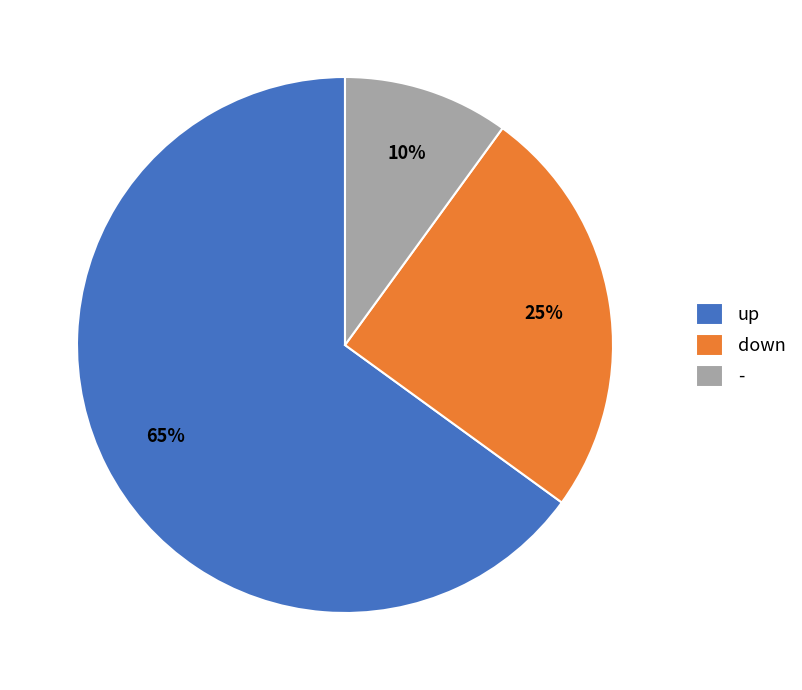

What percentage is the down slice, to the nearest percent?

25%